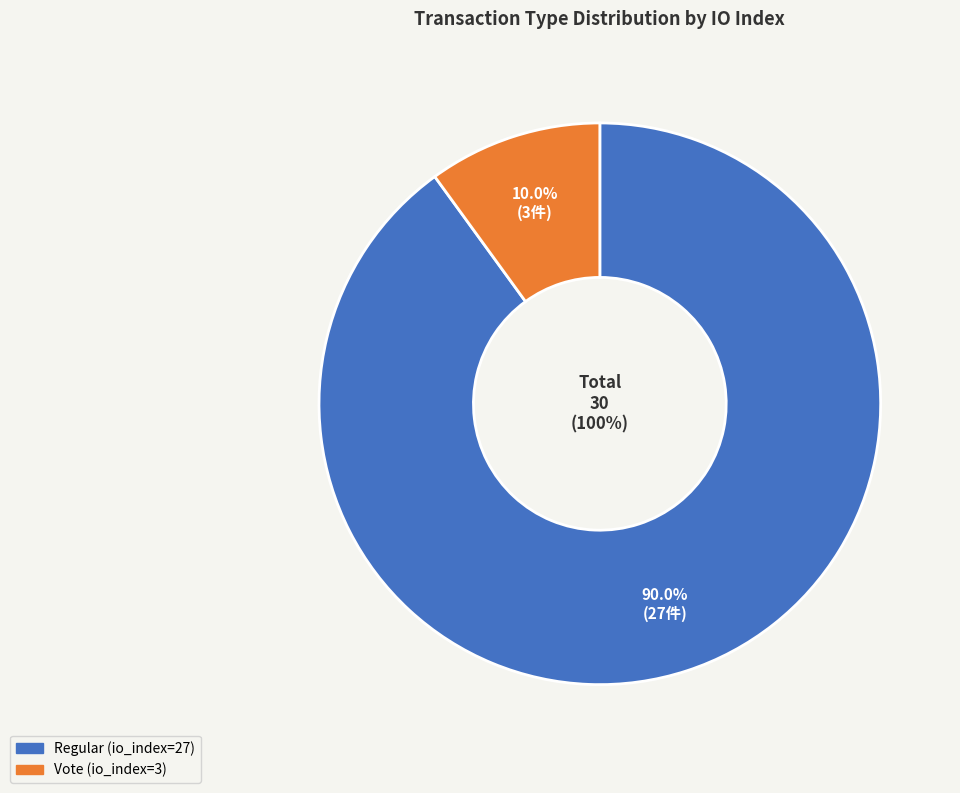

True or false: Vote (io_index=3) accounts for 10% of the total.

True